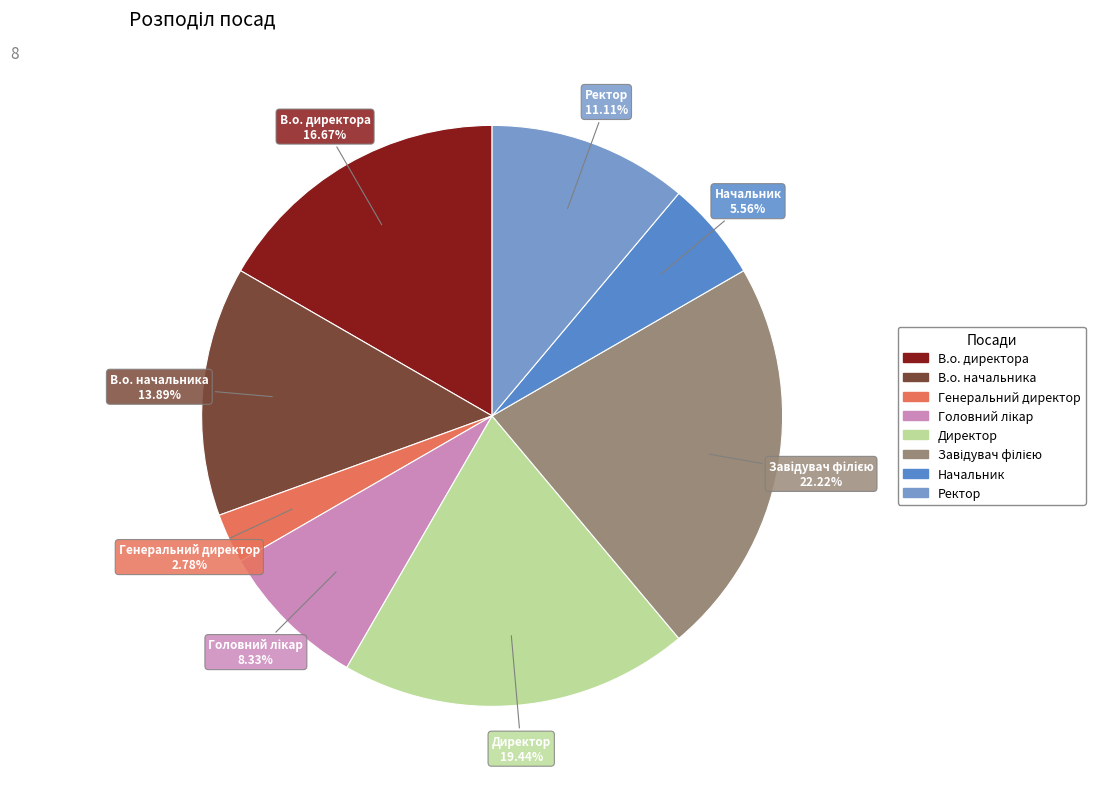

Is there a majority slice in this chart?

No